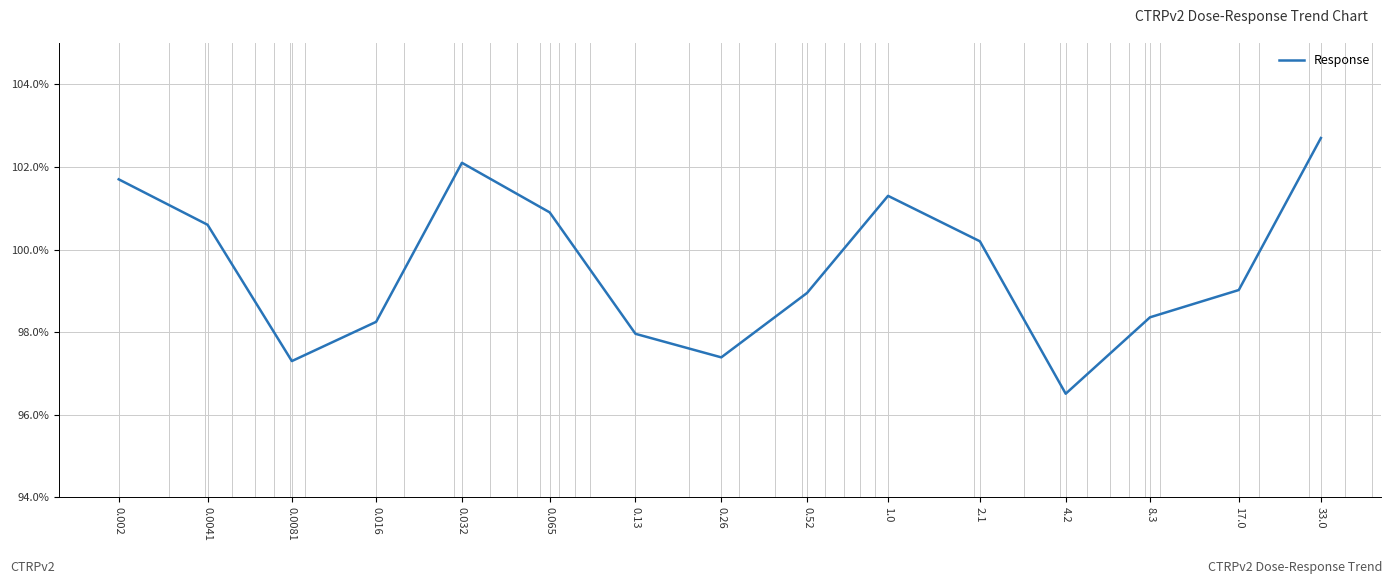

What is the difference between the maximum and minimum values?

6.2